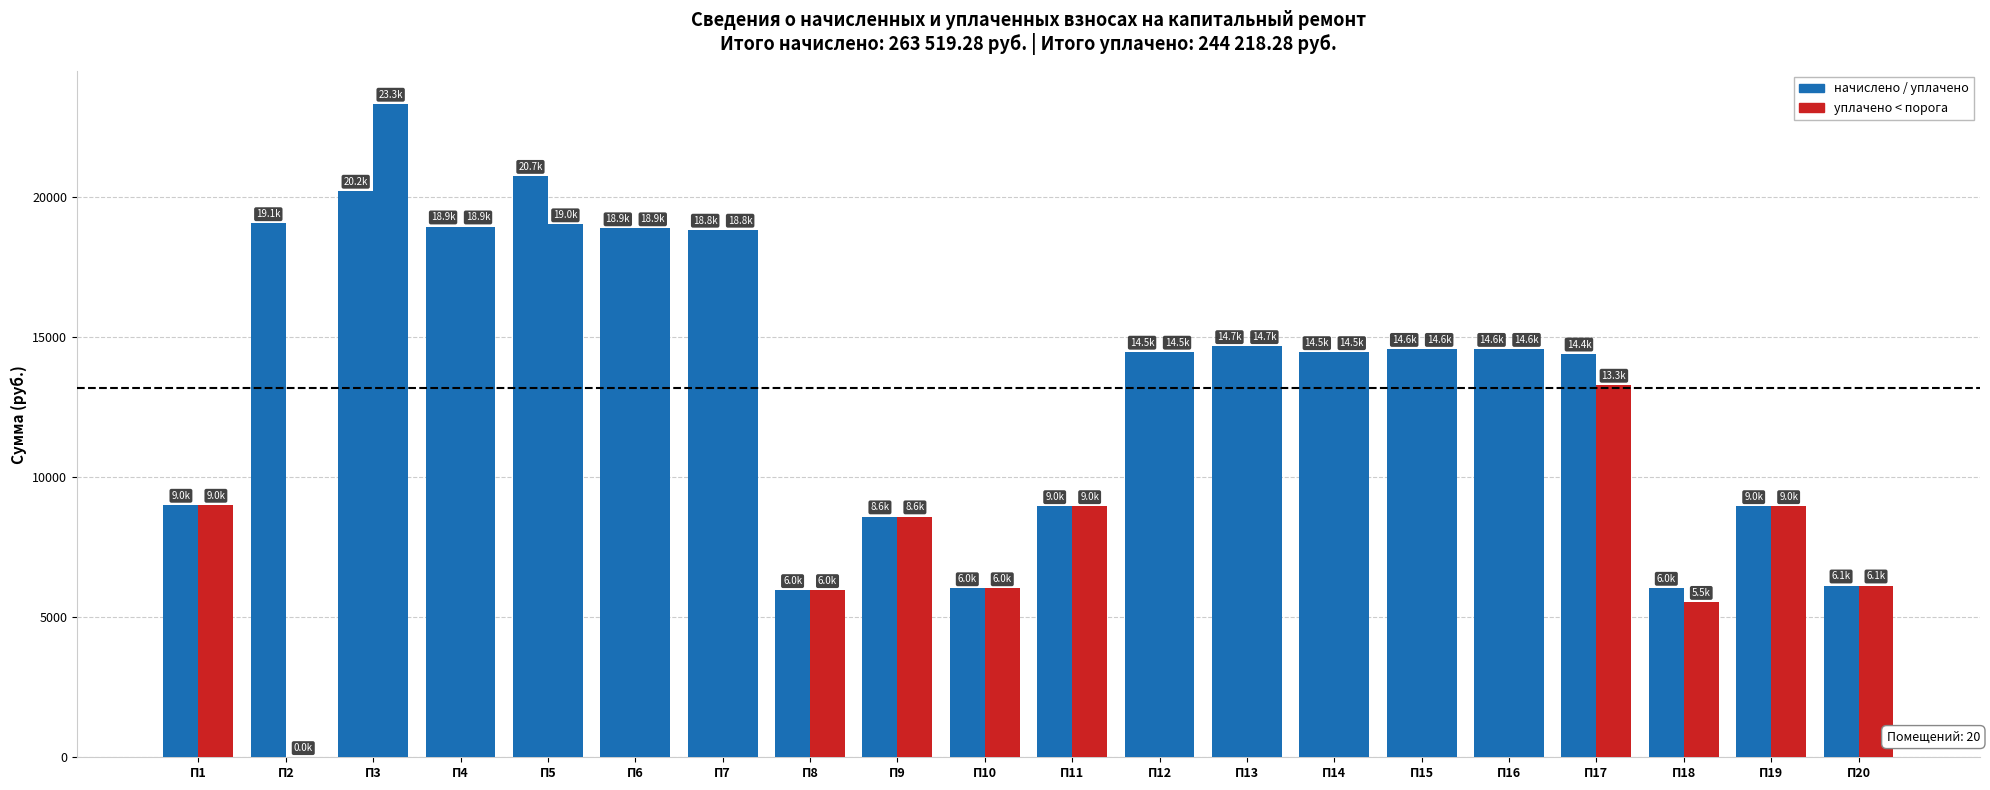

The value of уплачено at П20 is 2571.3. True or false?

False